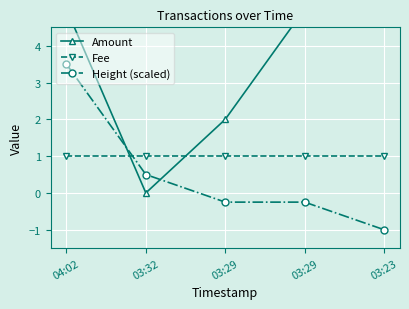

Which series has the largest total across all categories?

Amount